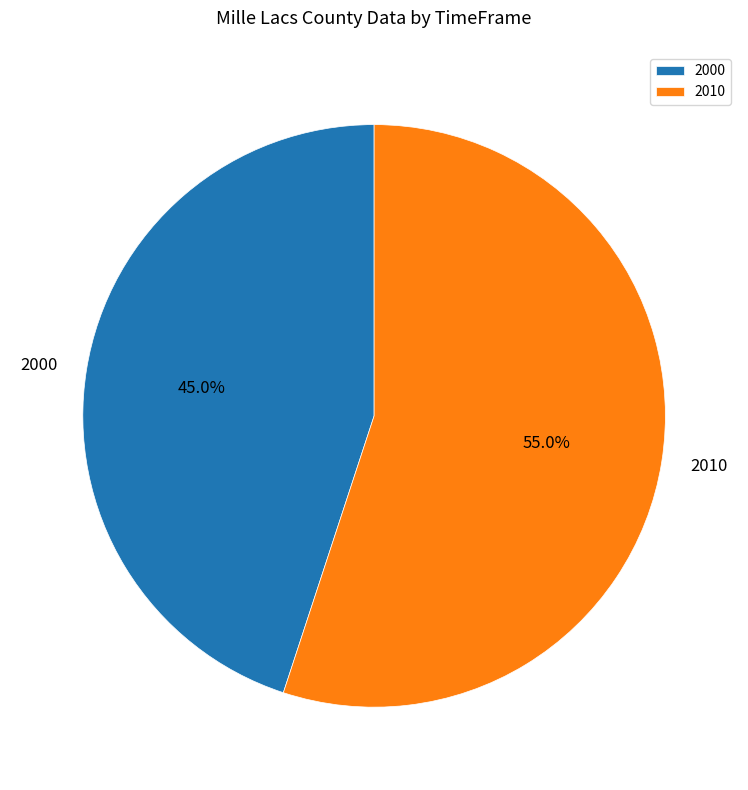

Between 2000 and 2010, which is larger?

2010